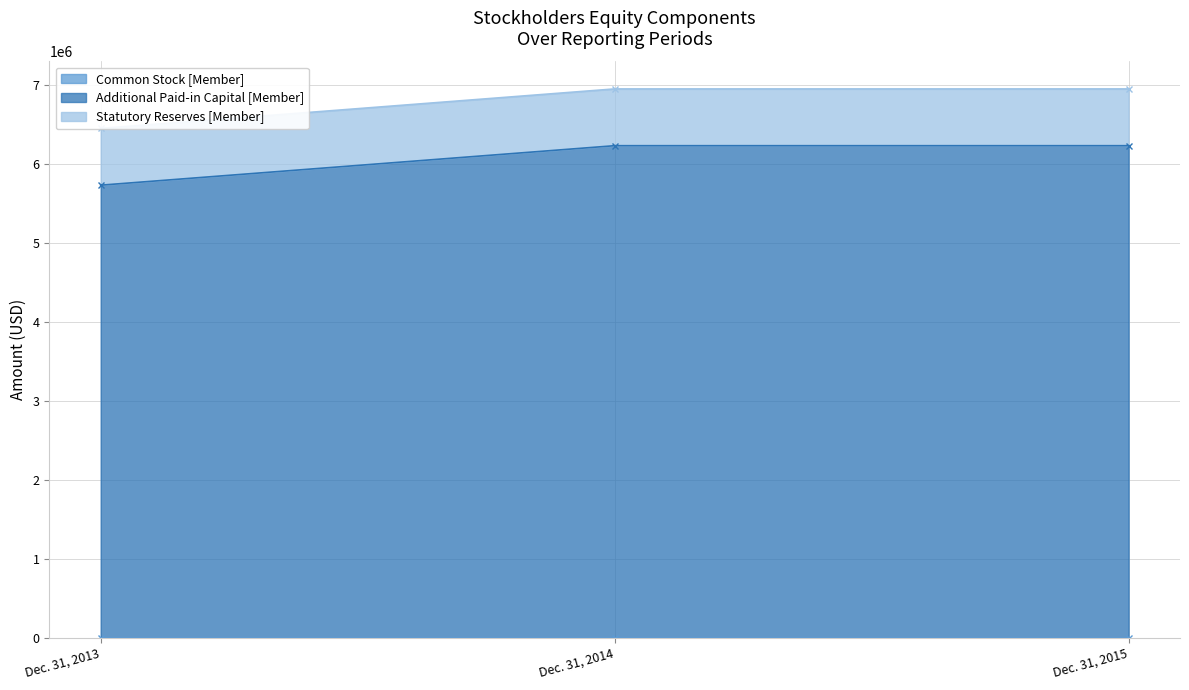

True or false: Common Stock [Member] has a value of 77 at Dec. 31, 2014.

False